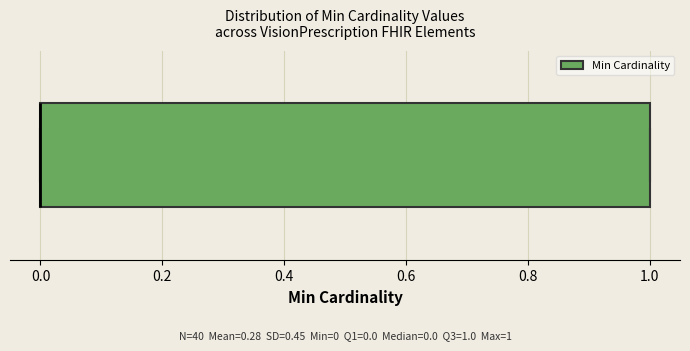

Transcribe this box plot: give where the median line is, the range the box spans, and where the two whiskers end, as read against the x-axis. The values are not printed on the chart, so give them approximately, as read against the axis.

median 0 (drawn on the box's left edge), box 0 to 1, whiskers 0 to 1